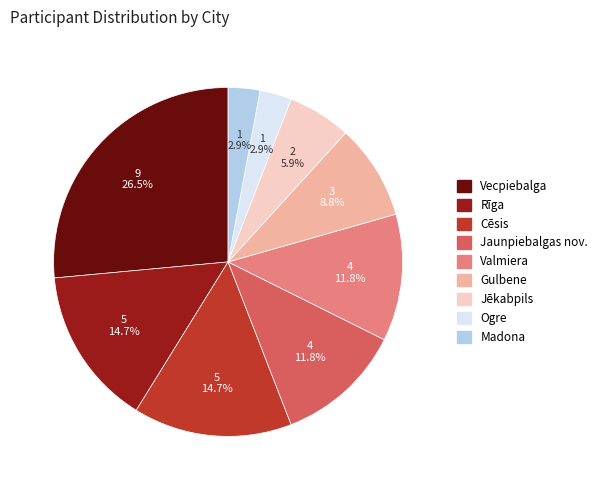

Does Jaunpiebalgas nov. account for over 50% of the chart?

No